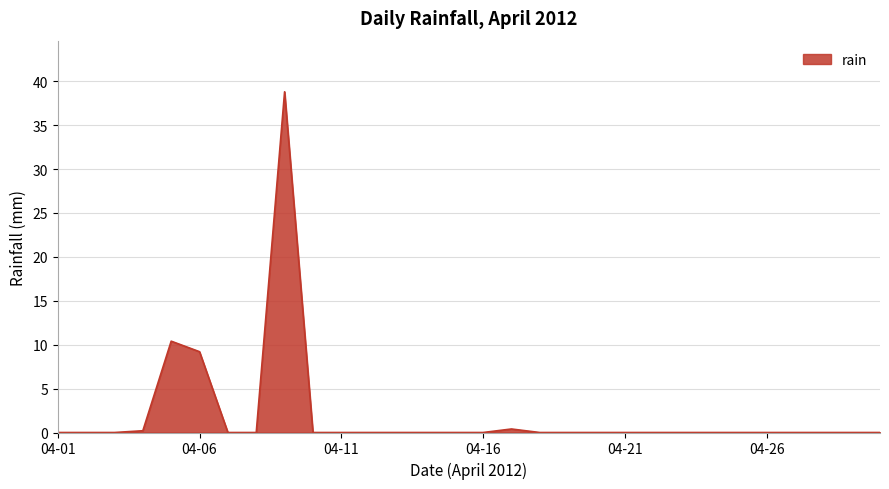

What is the maximum value shown in the chart?

38.8